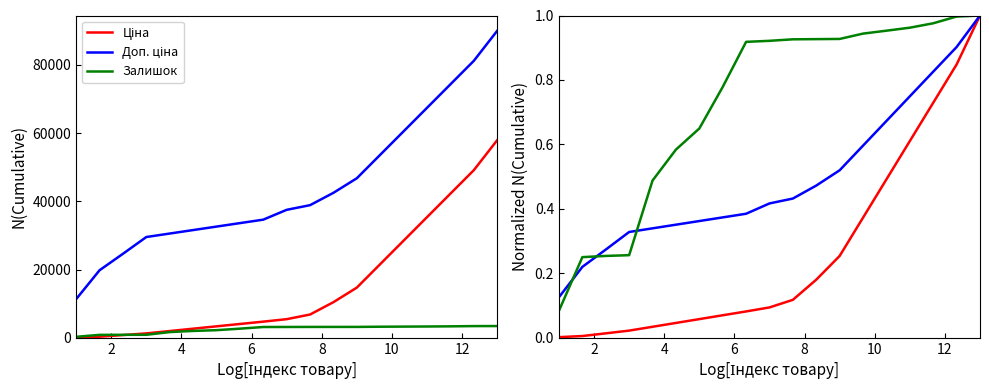

True or false: Залишок has a value of 860.0 at 2.

True